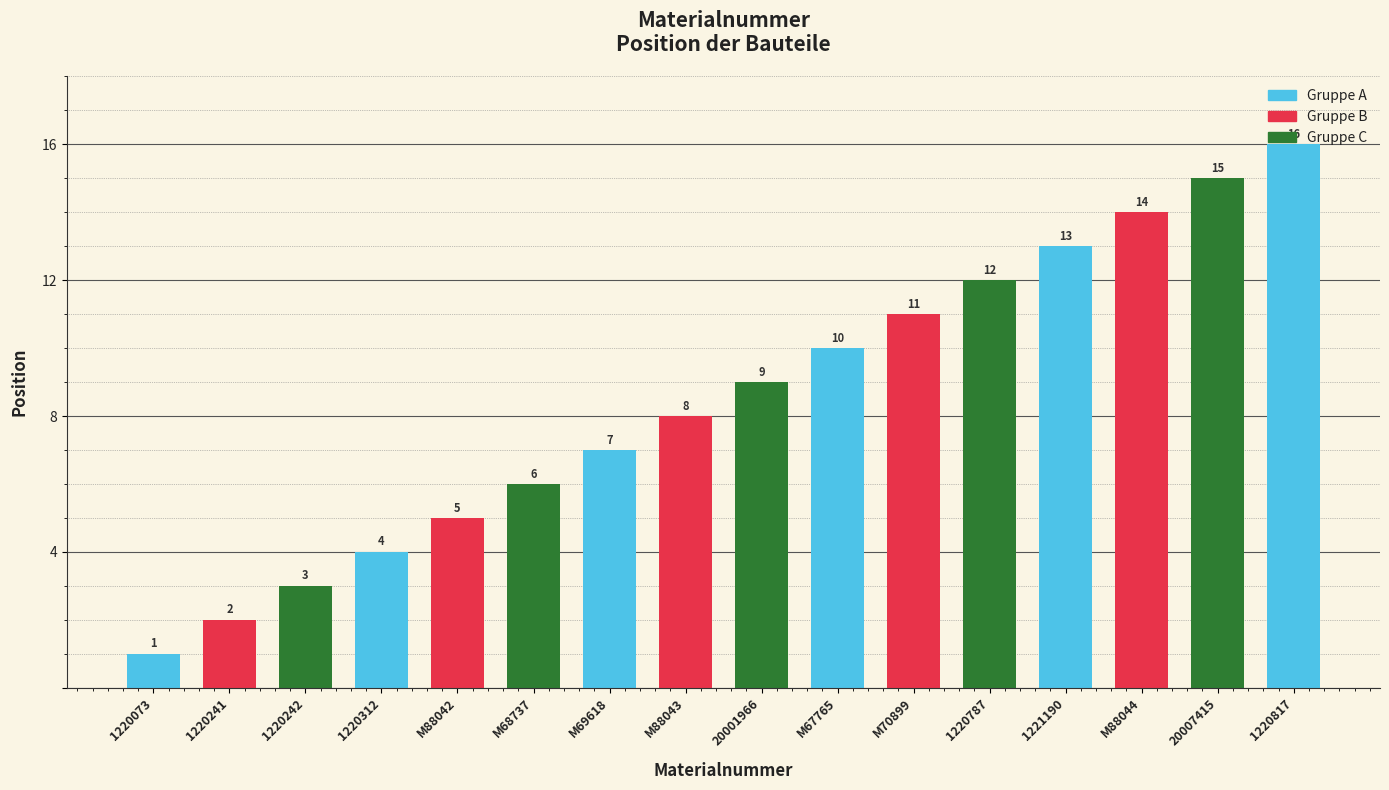

Does the chart contain stacked bars?

No